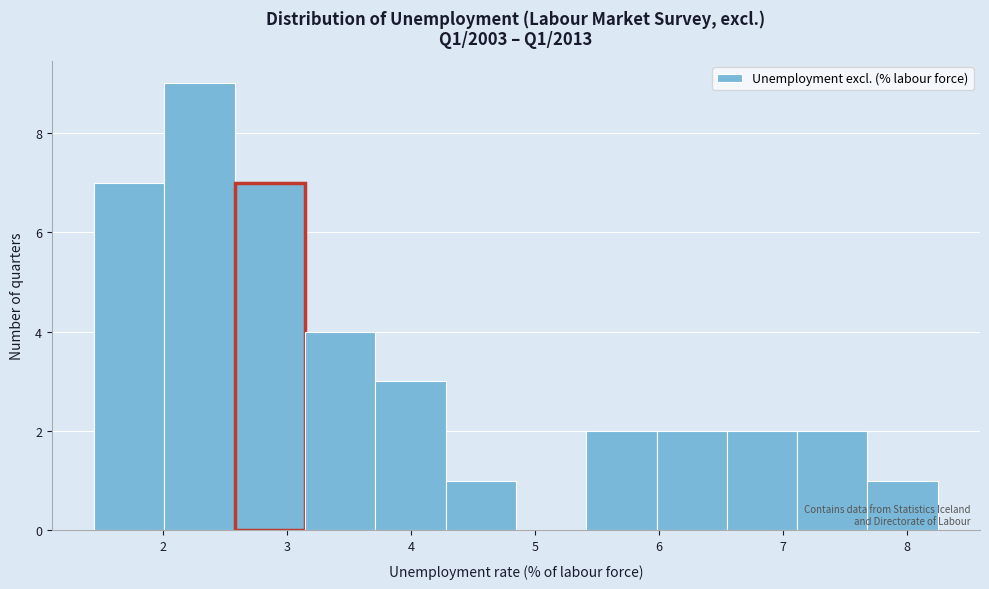

Reading left to right, list every bar in this chart as the range it spans on the x-axis followed by its height. Neither the bar edges nor the heights are printed on the chart, so give them approximately, as read against the axes.

1.4 to 2.0: 7
2.0 to 2.6: 9
2.6 to 3.1: 7
3.1 to 3.7: 4
3.7 to 4.3: 3
4.3 to 4.8: 1
4.8 to 5.4: 0
5.4 to 6.0: 2
6.0 to 6.5: 2
6.5 to 7.1: 2
7.1 to 7.7: 2
7.7 to 8.3: 1